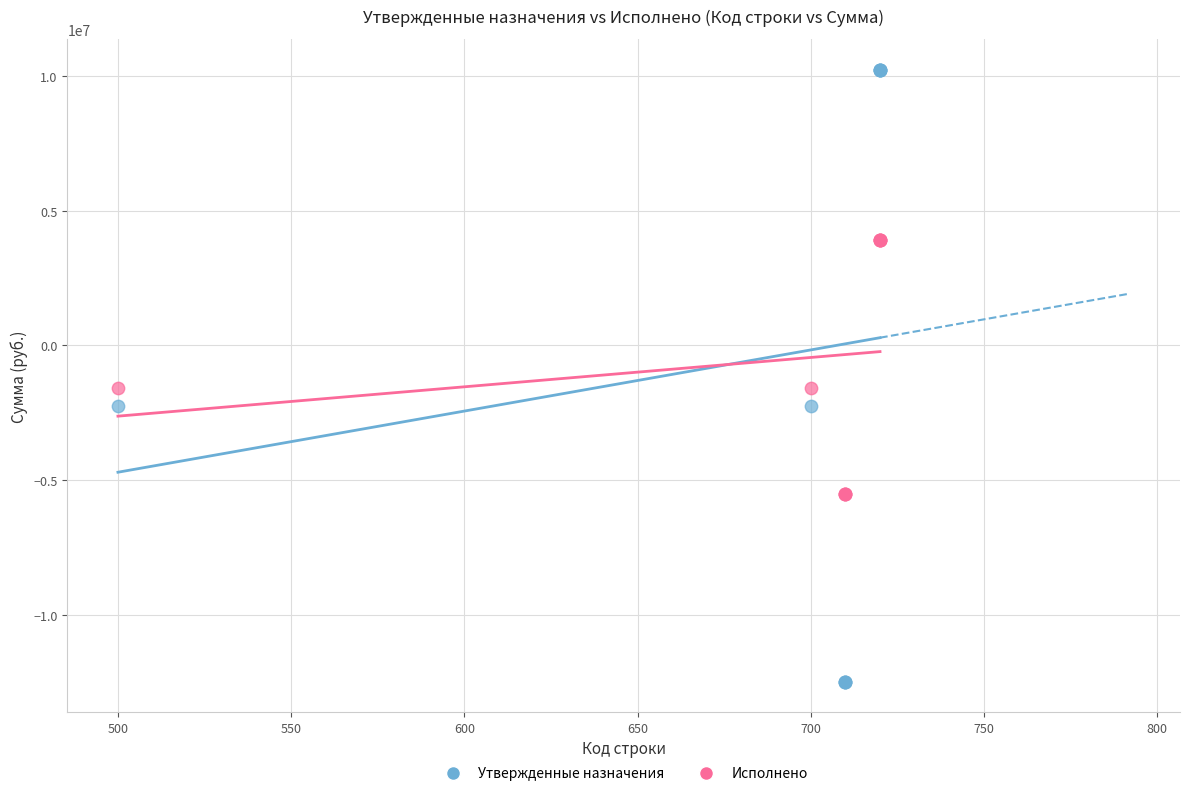

What is the X range (max minus min) for the scatter plot?

220.0